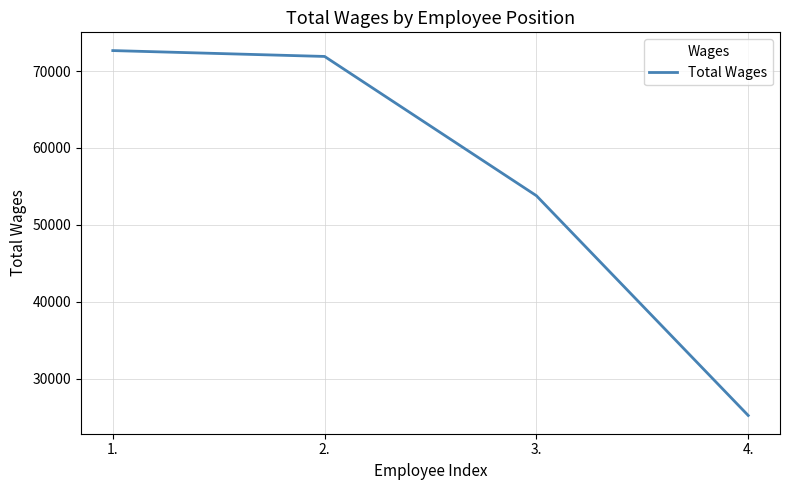

What is the smallest value displayed?

25243